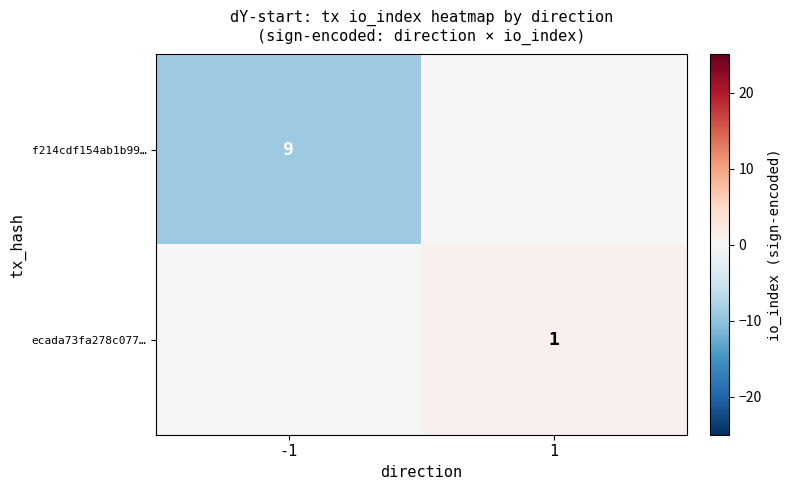

The f214cdf154ab1b99… series shows 9 at -1. True or false?

True